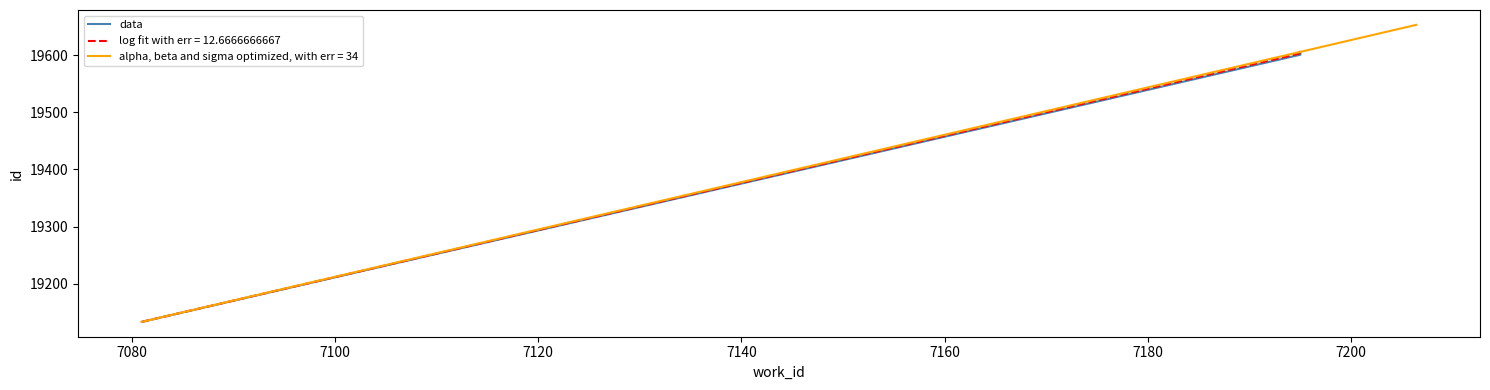

What is the difference between the second highest and minimum values?

470